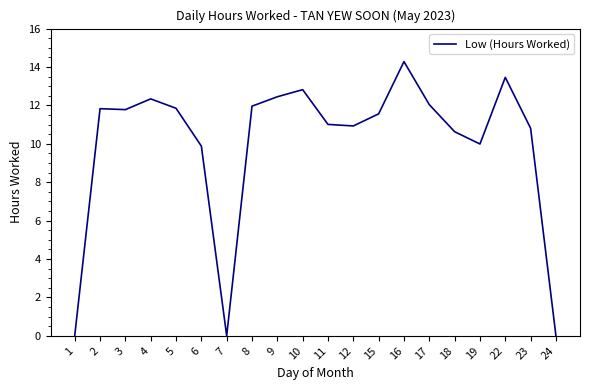

What is the greatest value displayed?

14.3